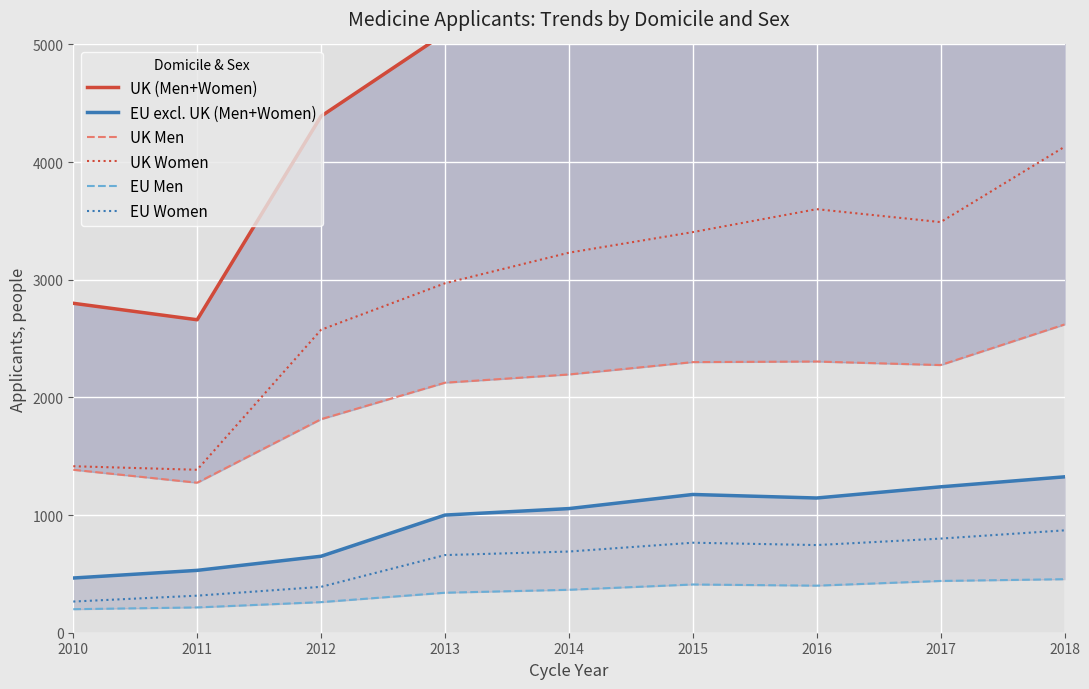

True or false: UK Men and EU Women cross at least once.

False